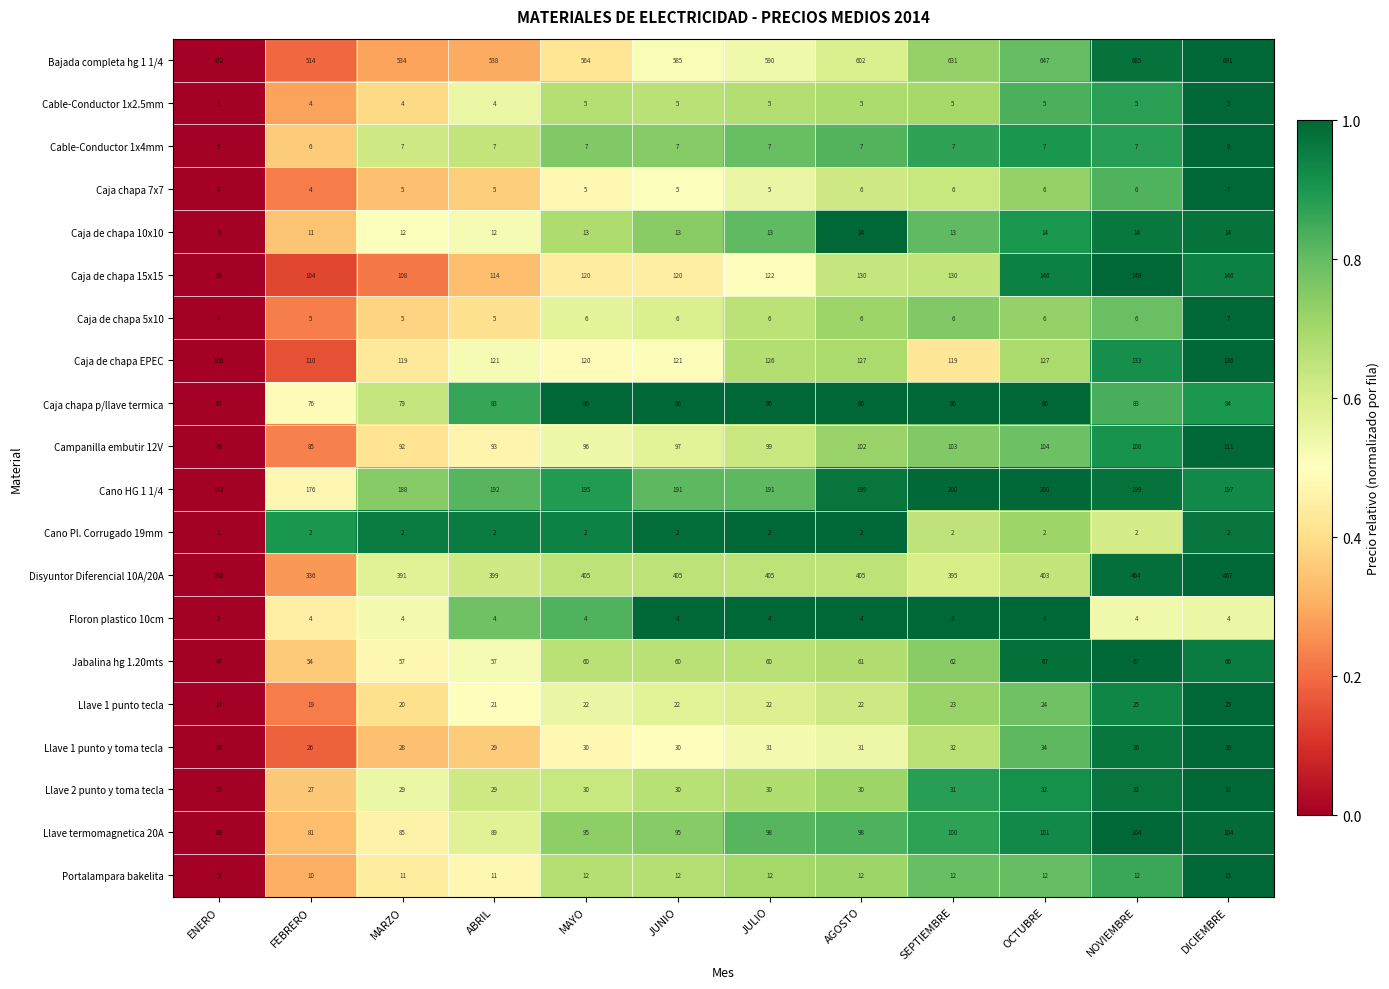

Is it true that Caja de chapa 5x10 equals 2 at JUNIO?

False